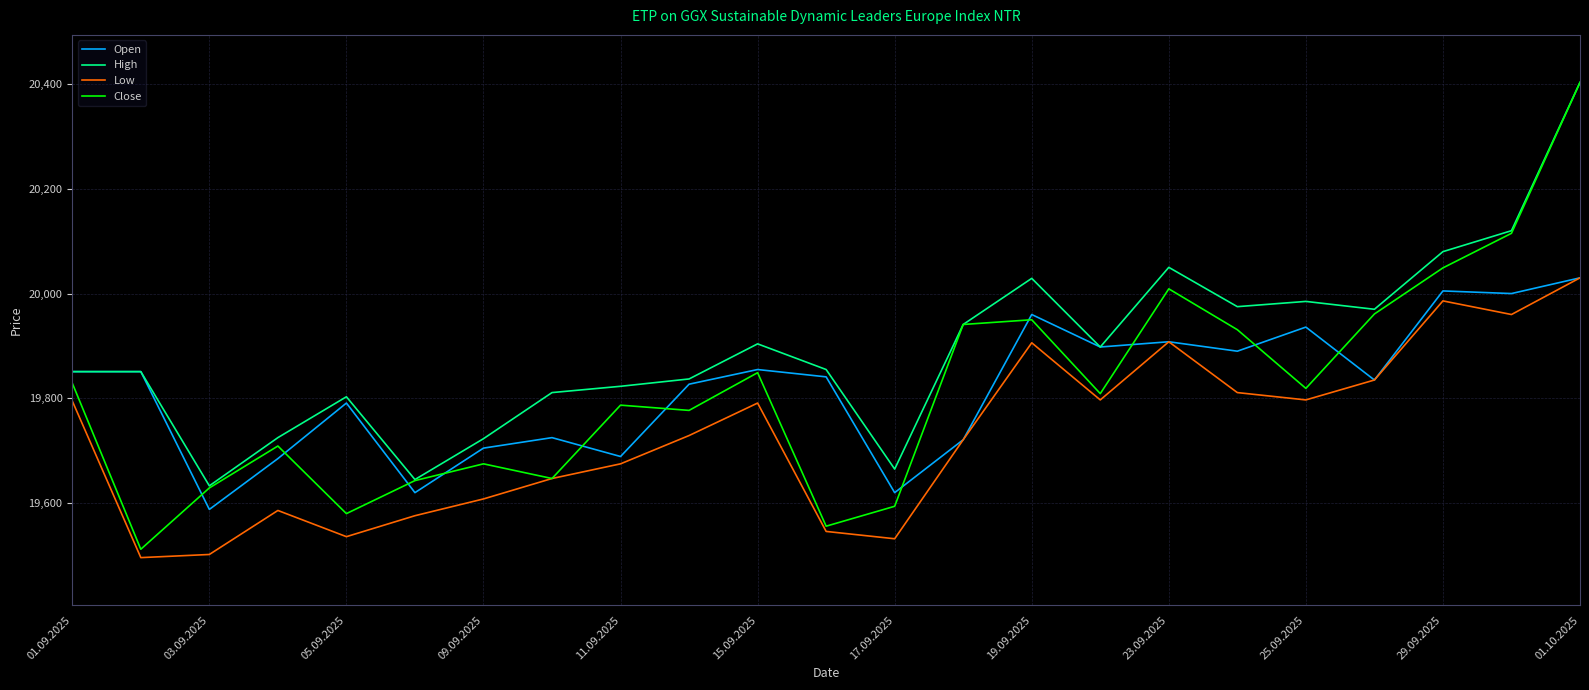

Which series has the widest spread of values?

Close